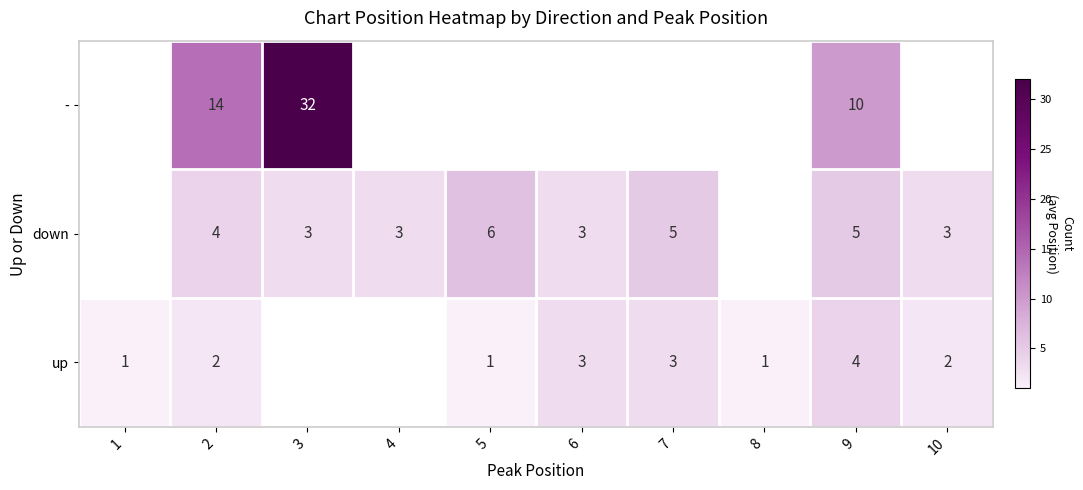

What is the smallest value displayed?

1.0